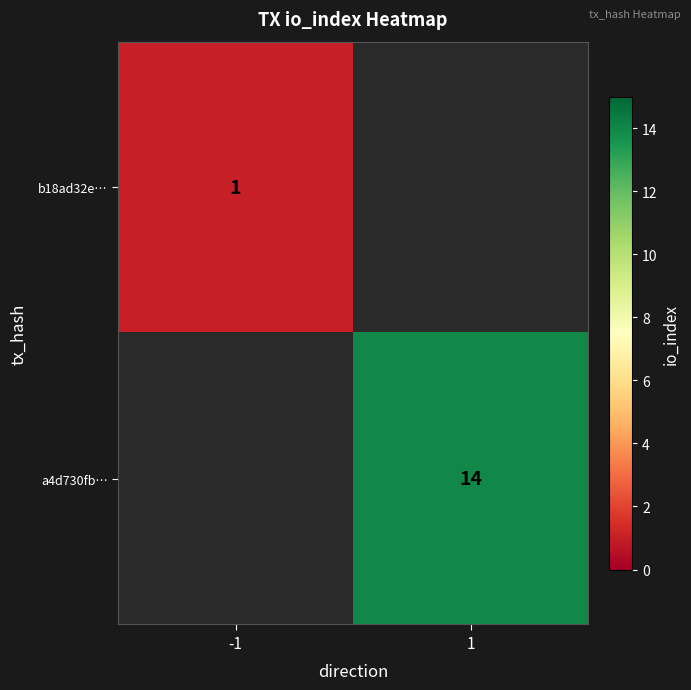

True or false: b18ad32e… has a value of 0 at -1.

False